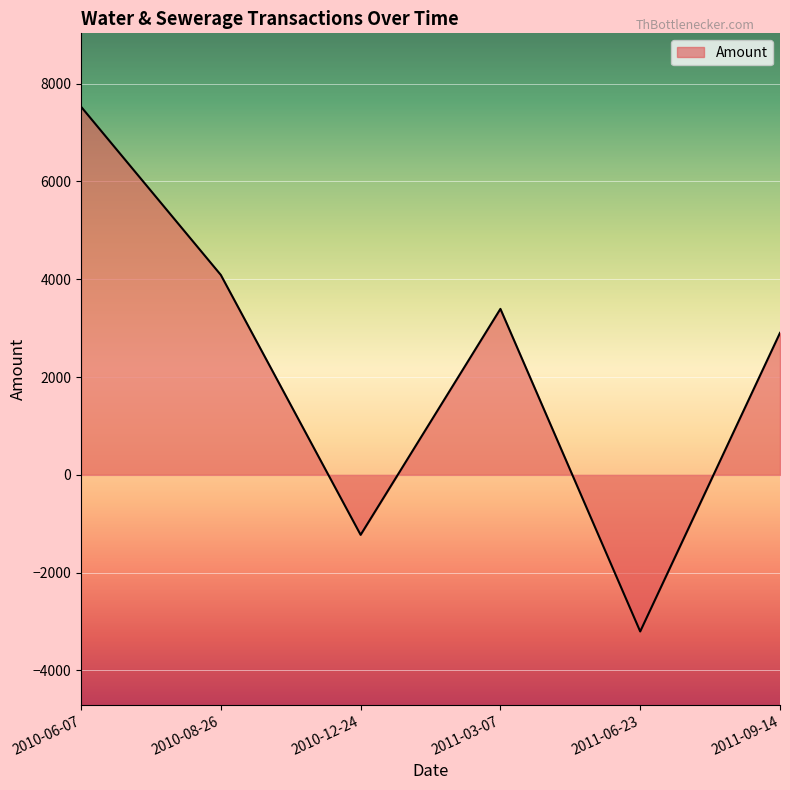

Read the value at 2010-08-26.

4088.6